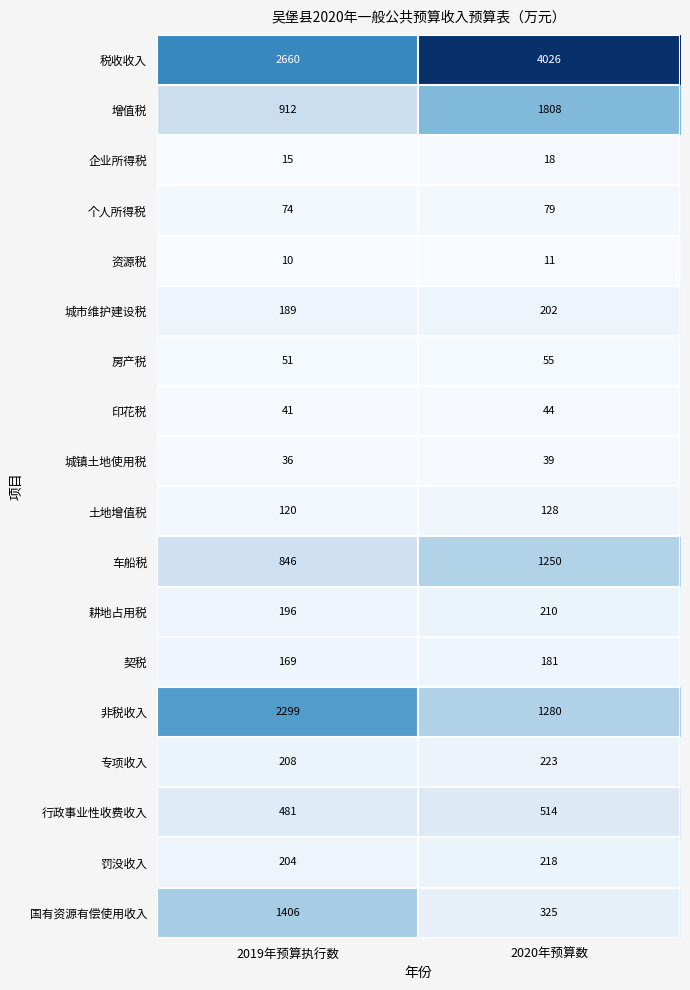

What is the difference between the 房产税 values at 2019年预算执行数 and 2020年预算数?

4